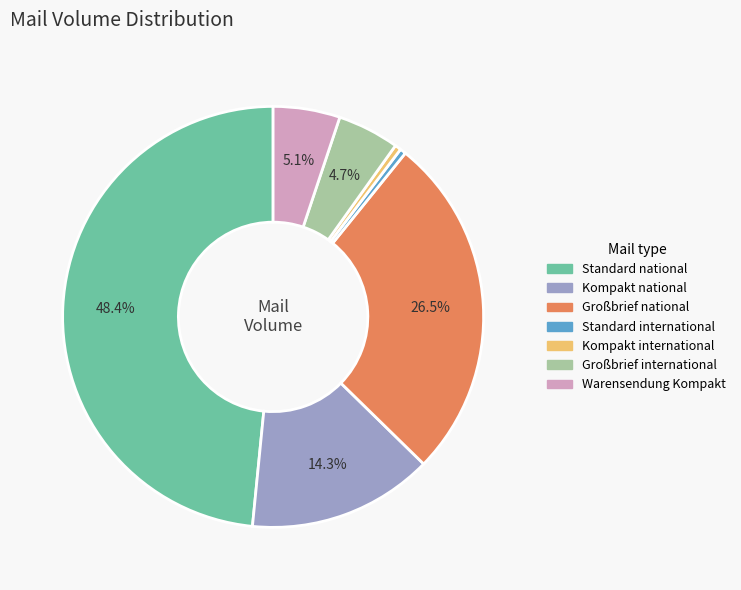

Approximately how many times larger is the value at Standard international compared to Großbrief international?

0.1